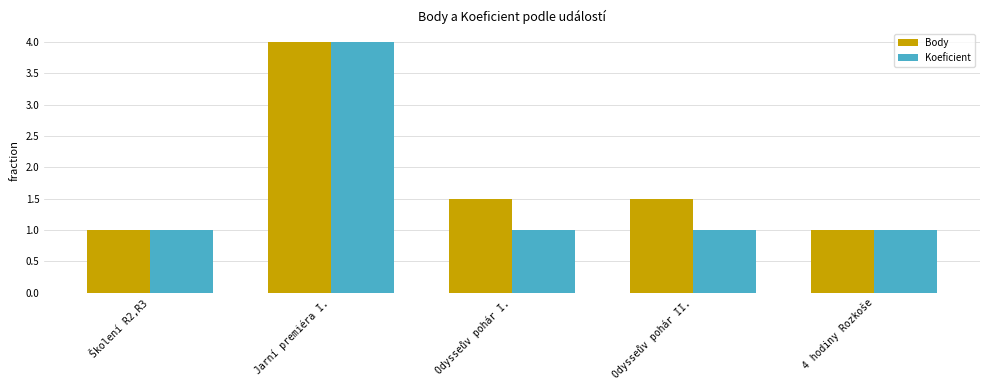

What is the label of the 4th bar from the left?

Odysseův pohár II.